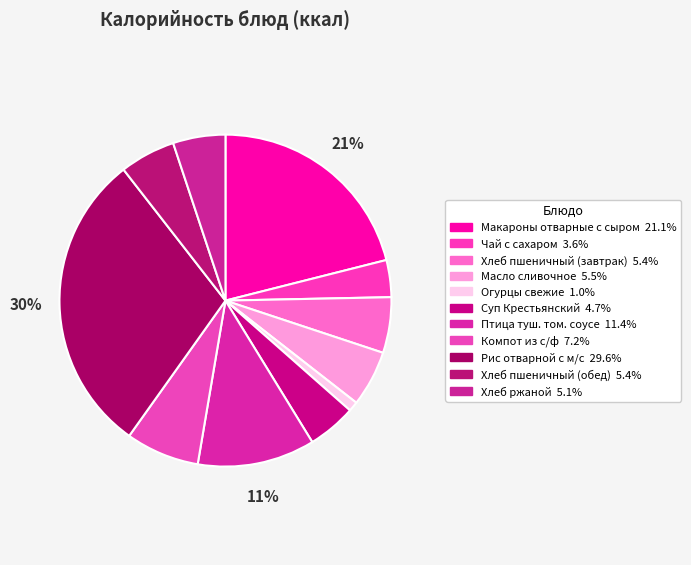

How many slices are in this pie chart?

11